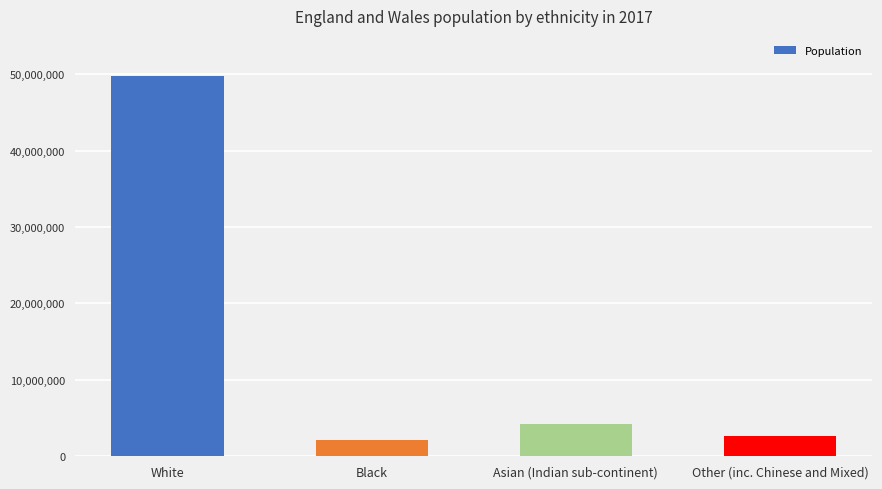

What is the difference between the maximum and minimum values?

47703000.7